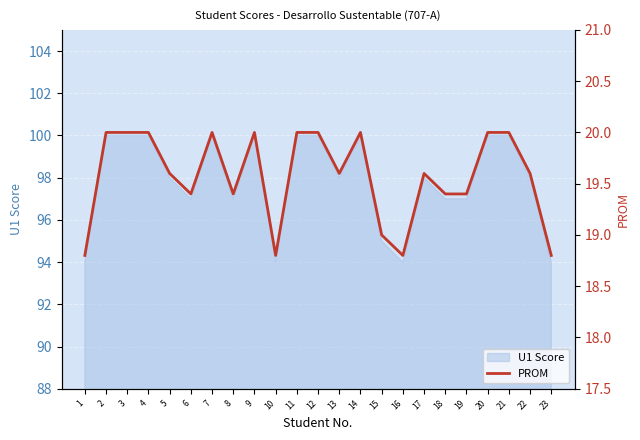

Where does the data first go above 19?

2